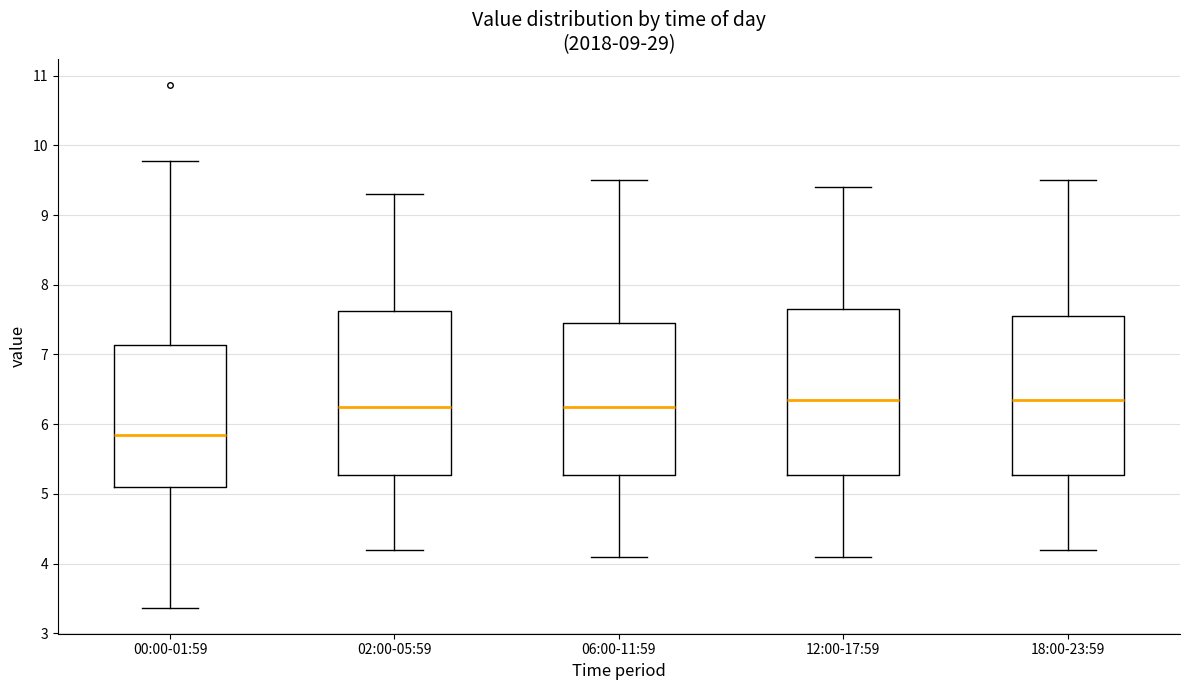

Reading left to right, read every box against the y-axis: the position of its median line, the range the box covers, and the ends of its whiskers. The values are not printed on the chart, so give them approximately, as read against the axis.

00:00-01:59: median 5.9, box 5.1 to 7.1, whiskers 3.4 to 9.8
02:00-05:59: median 6.3, box 5.3 to 7.6, whiskers 4.2 to 9.3
06:00-11:59: median 6.3, box 5.3 to 7.5, whiskers 4.1 to 9.5
12:00-17:59: median 6.4, box 5.3 to 7.7, whiskers 4.1 to 9.4
18:00-23:59: median 6.4, box 5.3 to 7.6, whiskers 4.2 to 9.5